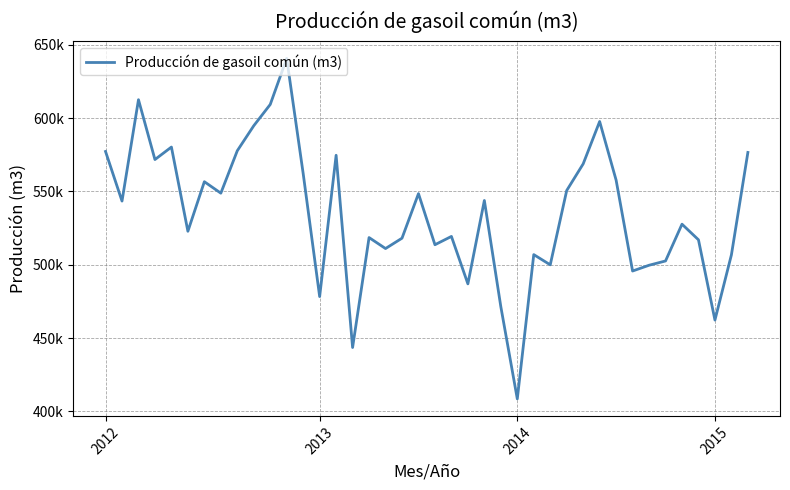

True or false: there are more than 1 points higher than both neighbors.

True